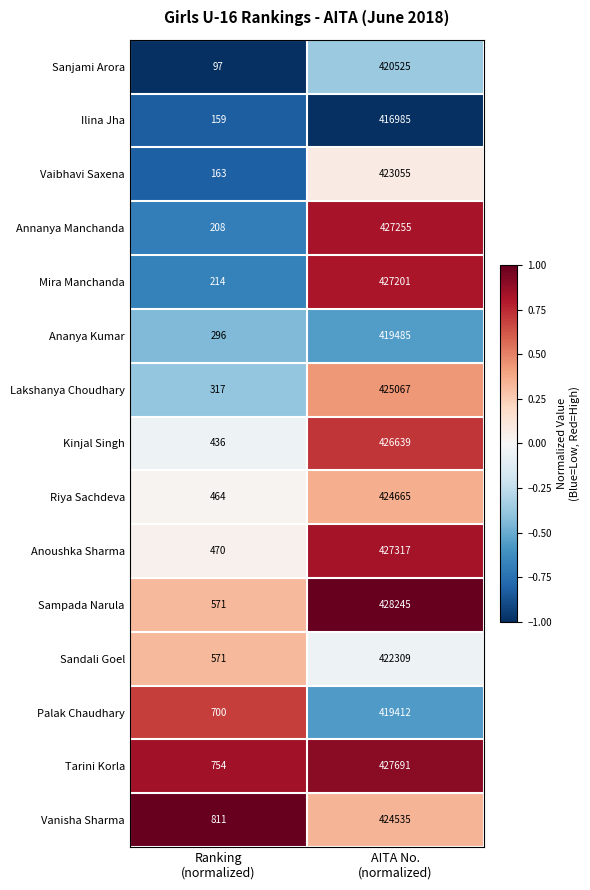

Which series has the widest spread of values?

Sampada Narula